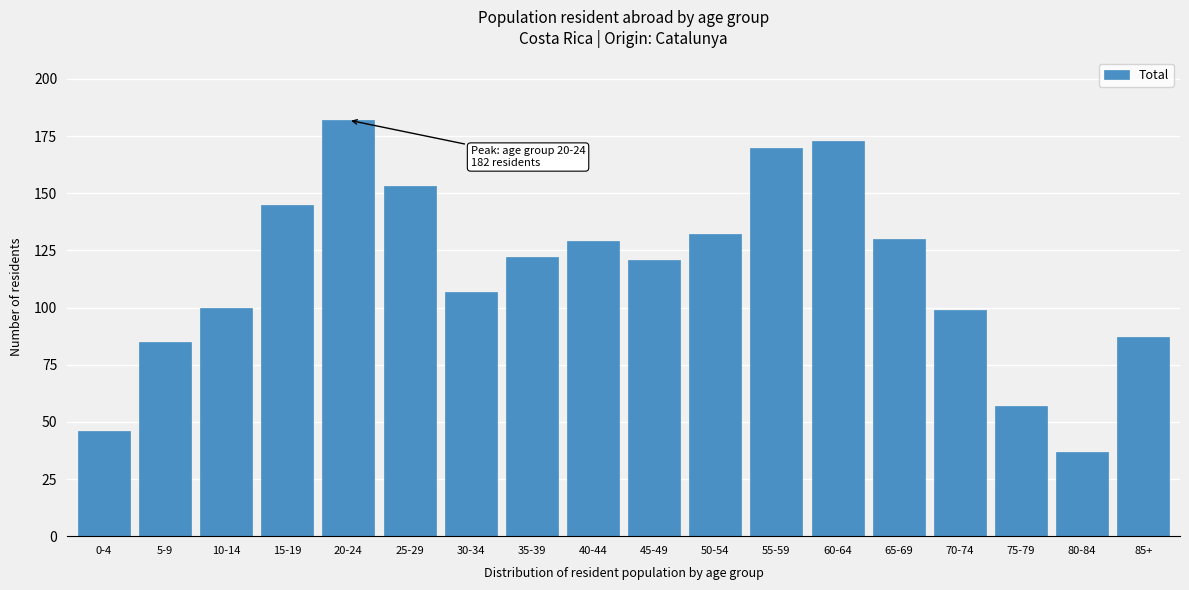

Reading left to right, extract all data points from this chart.

0-4=46	5-9=85	10-14=100	15-19=145	20-24=182	25-29=153	30-34=107	35-39=122	40-44=129	45-49=121	50-54=132	55-59=170	60-64=173	65-69=130	70-74=99	75-79=57	80-84=37	85+=87